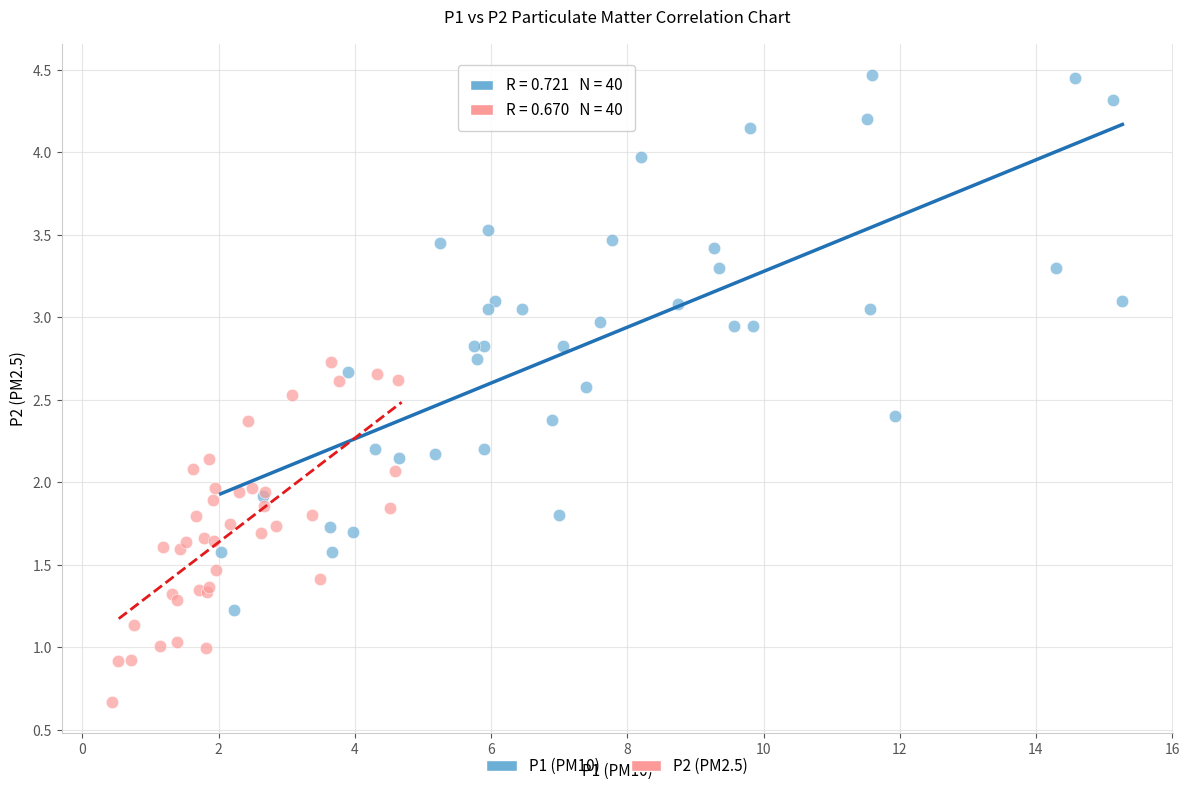

Which series reaches the minimum Y coordinate?

P2 (PM2.5)